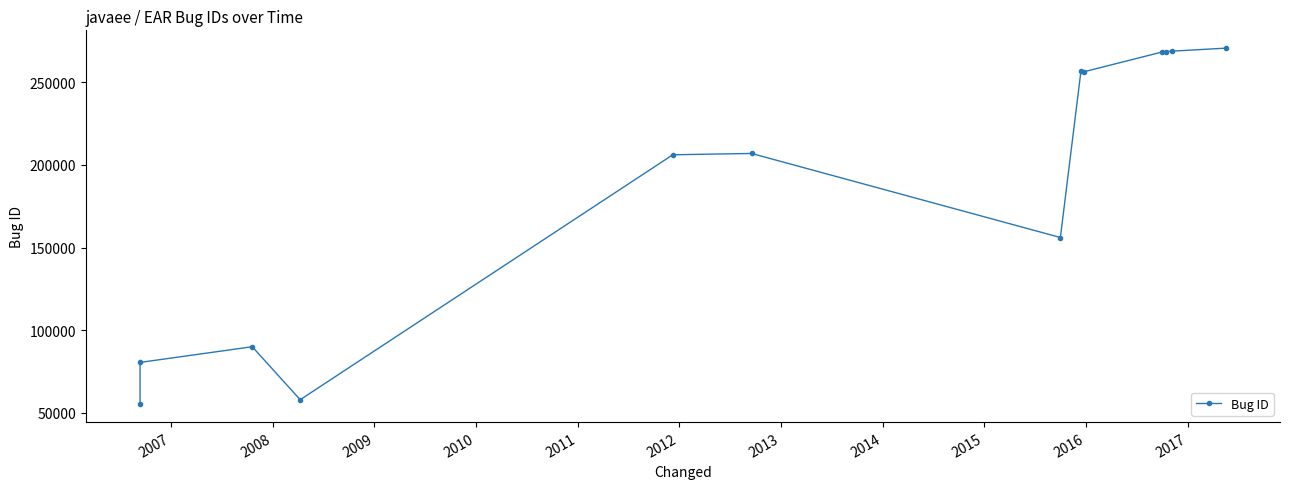

Does the chart display data point markers on the line(s)?

Yes